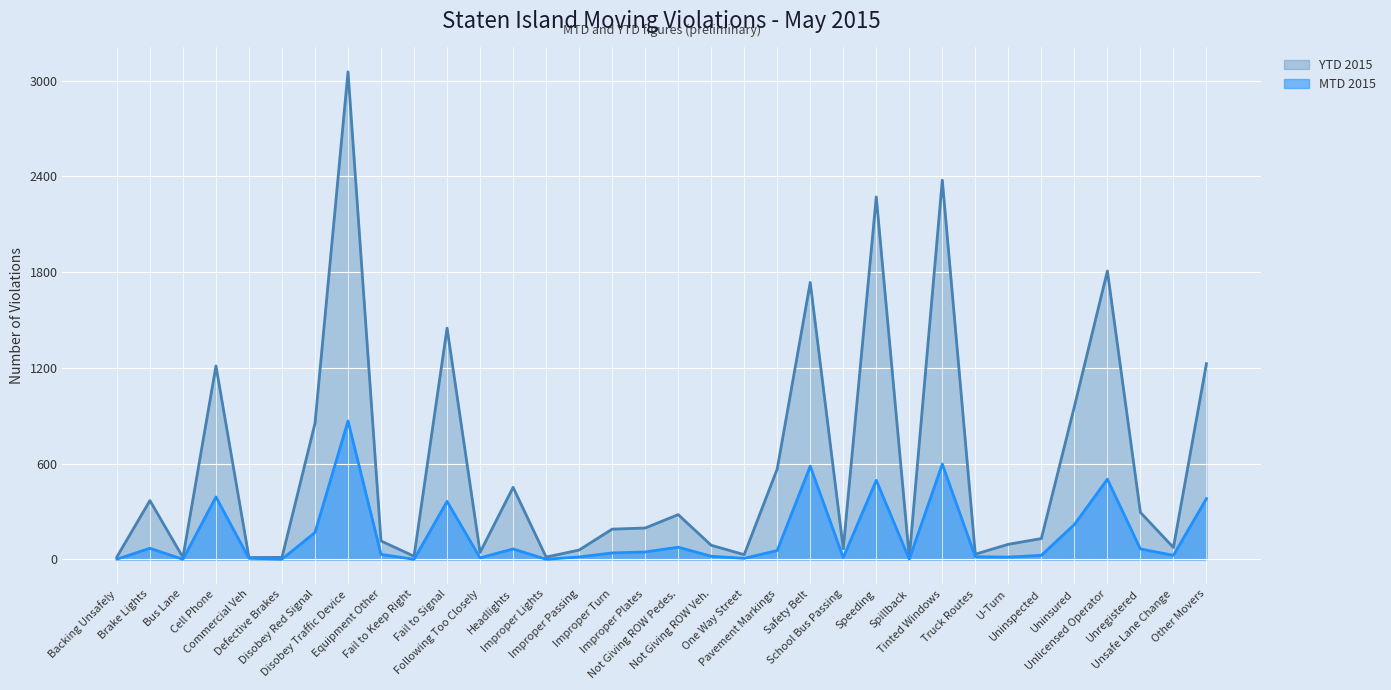

Reading left to right, what are all the values shown in this chart?

MTD 2015: 2	70	1	392	7	2	169	868	32	1	364	10	66	1	16	41	47	77	20	7	56	585	12	496	2	598	17	15	26	219	503	66	26	381
YTD 2015: 16	369	13	1213	12	13	853	3056	116	20	1450	44	452	15	59	190	197	281	89	30	567	1736	68	2272	11	2377	33	95	131	958	1808	295	75	1227